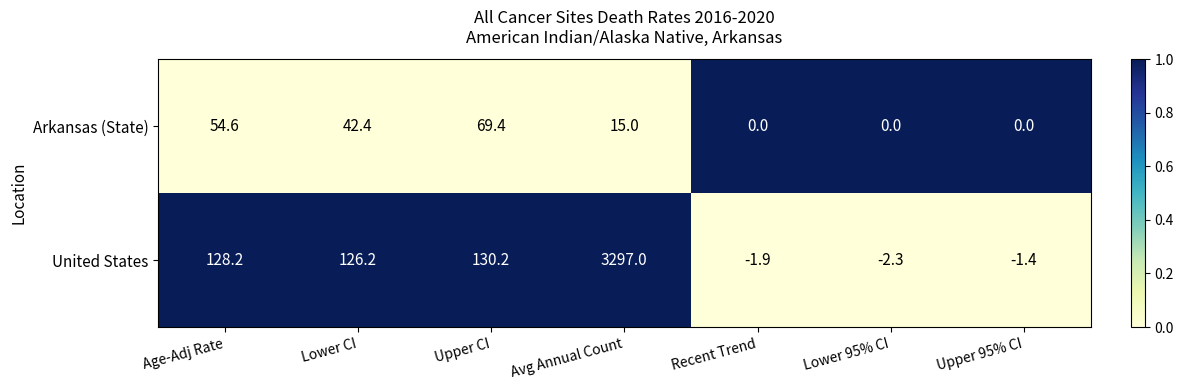

Which series has the widest spread of values?

United States